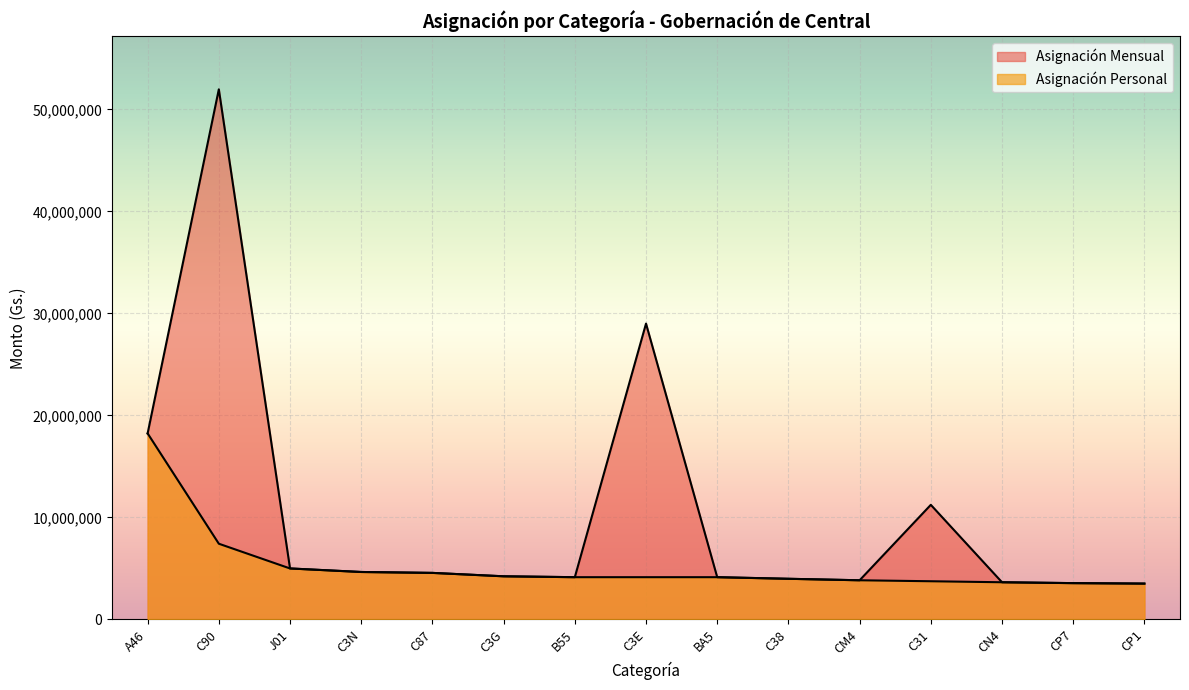

At how many categories does at least one series exceed 41493184?

1